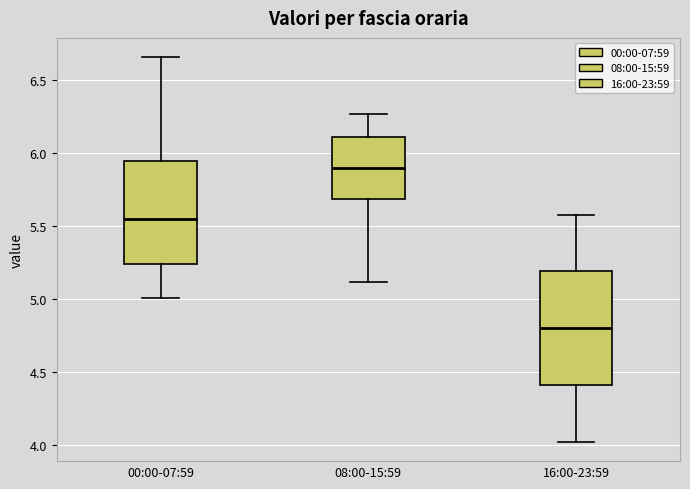

Reading left to right, transcribe this box plot: for each box, give where its median line is, the range the box spans, and where its two whiskers end, as read against the y-axis. The values are not printed on the chart, so give them approximately, as read against the axis.

00:00-07:59: median 5.55, box 5.25 to 5.95, whiskers 5.00 to 6.65
08:00-15:59: median 5.90, box 5.70 to 6.10, whiskers 5.10 to 6.25
16:00-23:59: median 4.80, box 4.40 to 5.20, whiskers 4.00 to 5.60